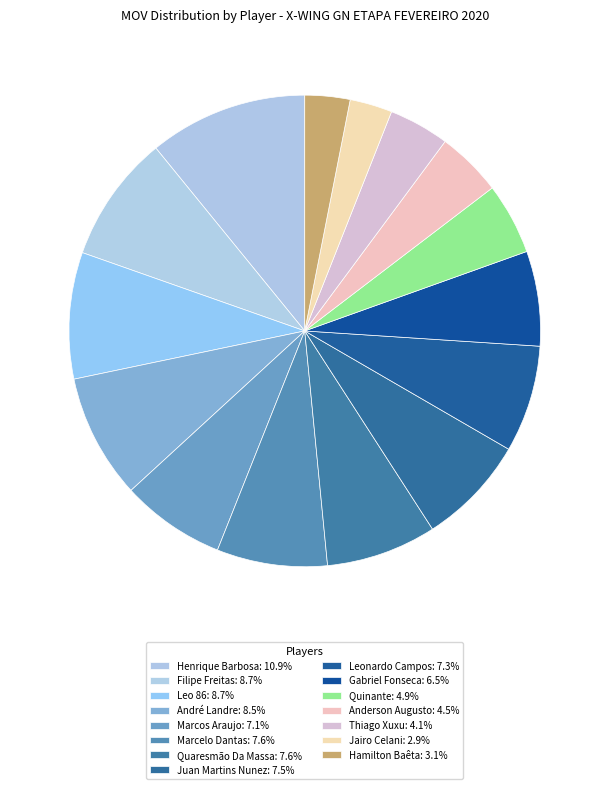

What is the change in value from Marcos Araujo to Jairo Celani?

-513